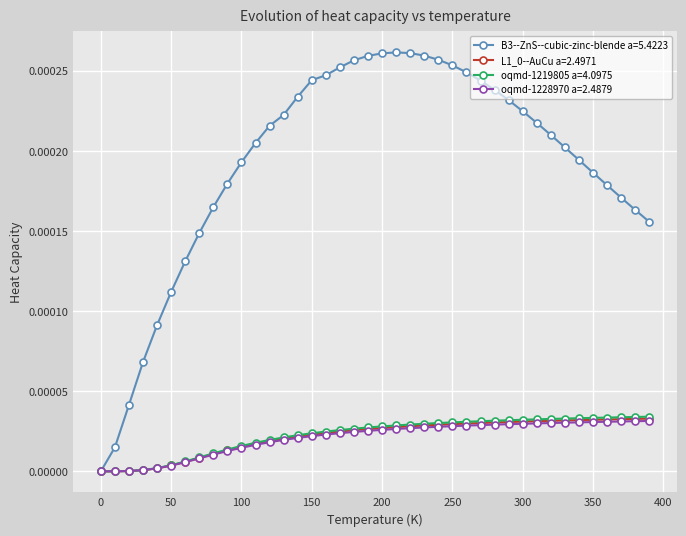

Which series has the widest spread of values?

B3--ZnS--cubic-zinc-blende a=5.4223